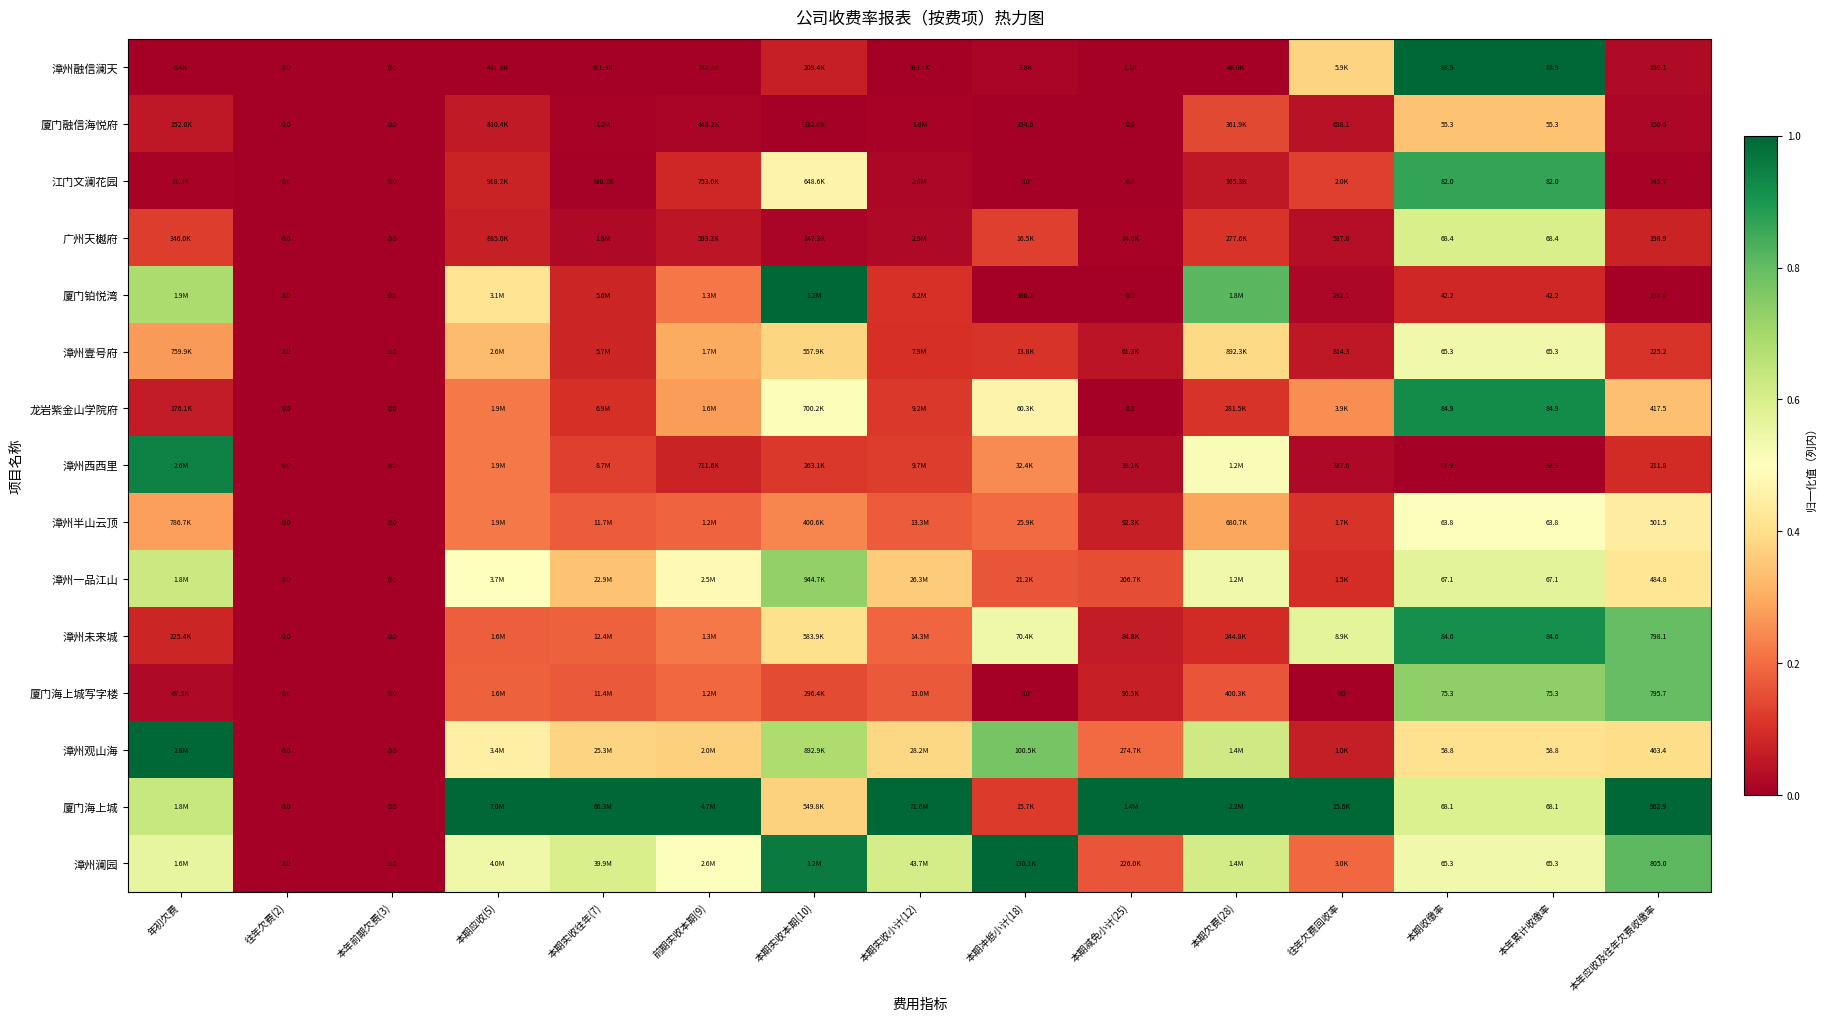

Is the value of 江门文澜花园 at 本期收缴率 greater than the value of 漳州西西里 at 本年前期欠费(3)?

Yes